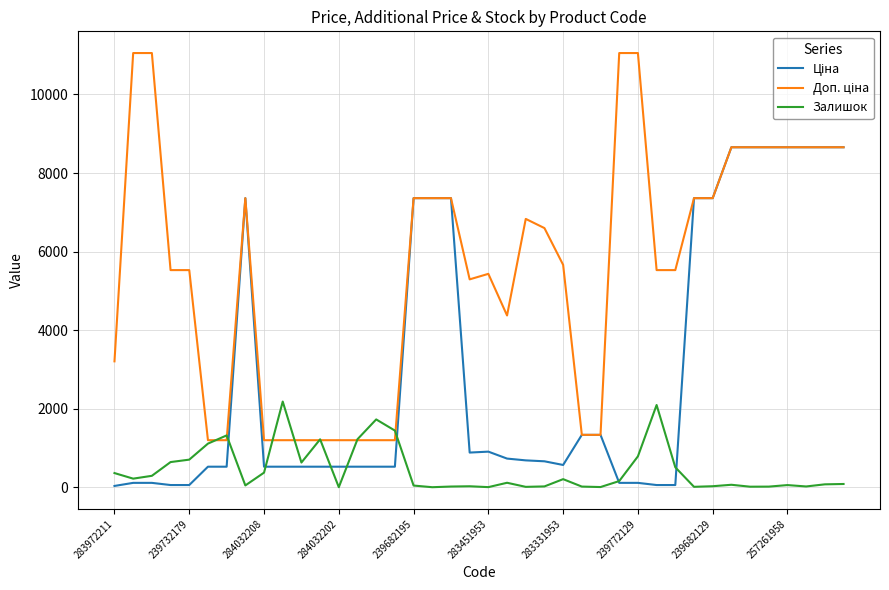

What is the greatest value displayed?

11055.0